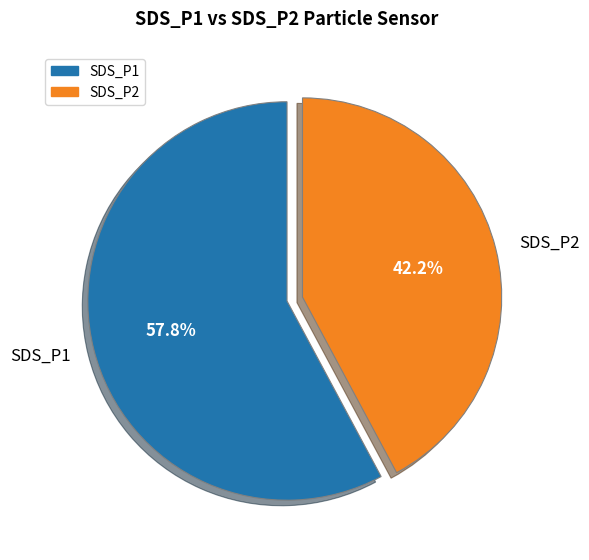

Rank the categories by value from lowest to highest.

SDS_P2, SDS_P1